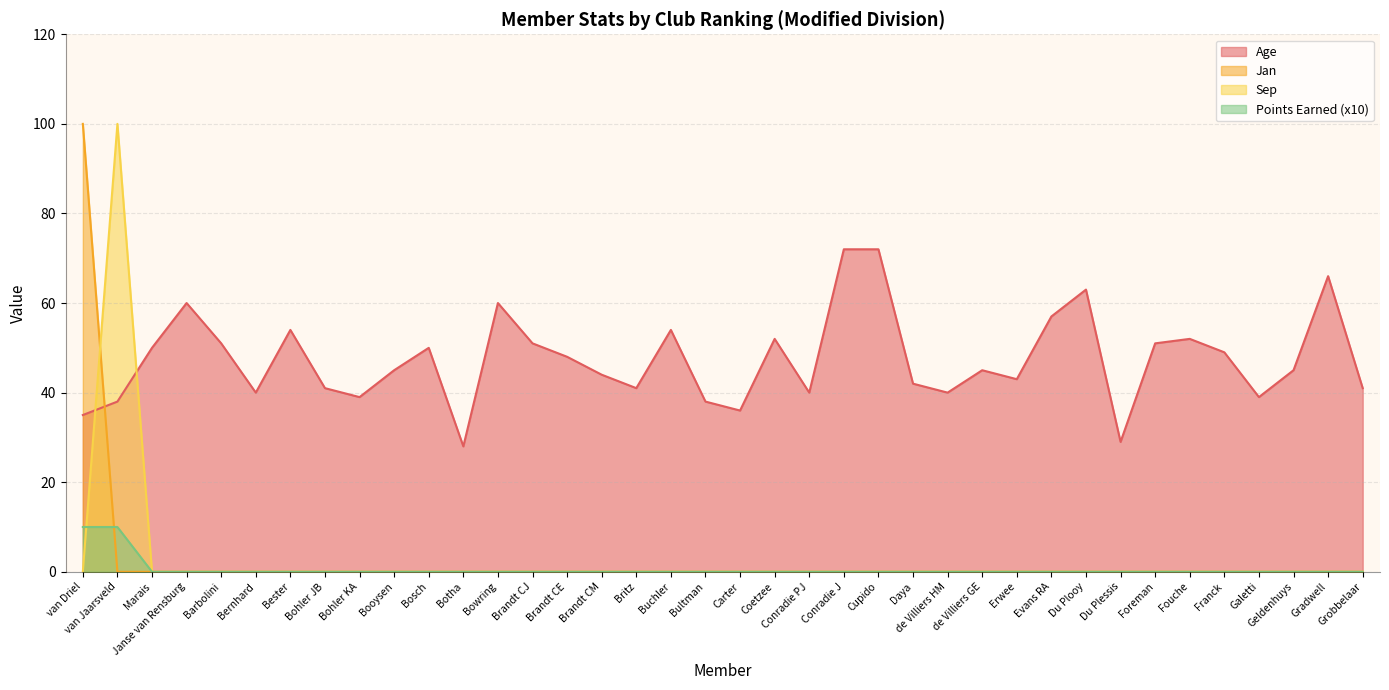

What position from the right is Marais?

36